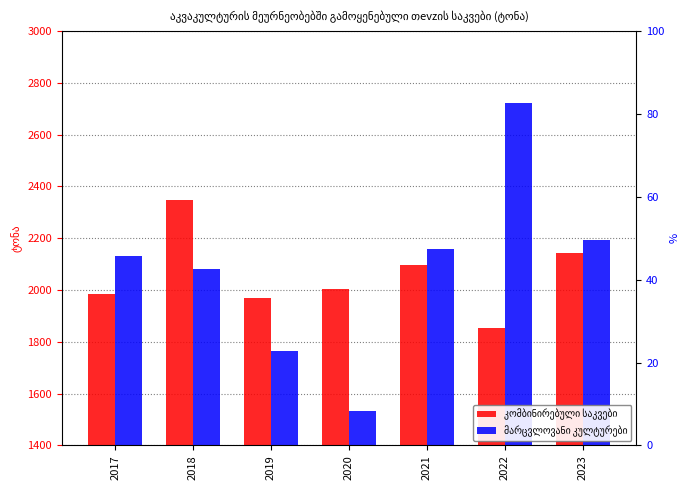

Reading left to right, what are all the values shown in this chart?

კომბინირებული საკვები: 1986.0	2346.7	1968.3	2002.1	2097.9	1854.0	2144.3
მარცვლოვანი კულტურები: 2130.7	2081.7	1765.2	1531.6	2159.9	2723.7	2194.2